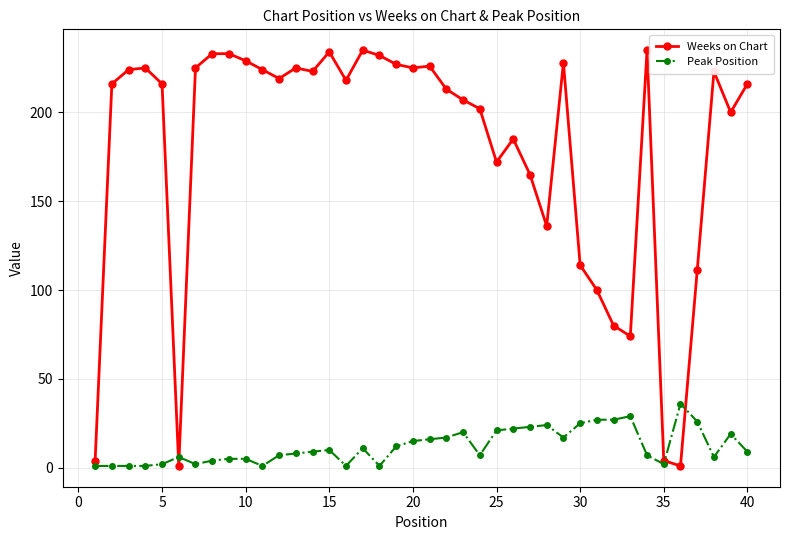

What are all the series names shown in the legend?

Weeks on Chart, Peak Position